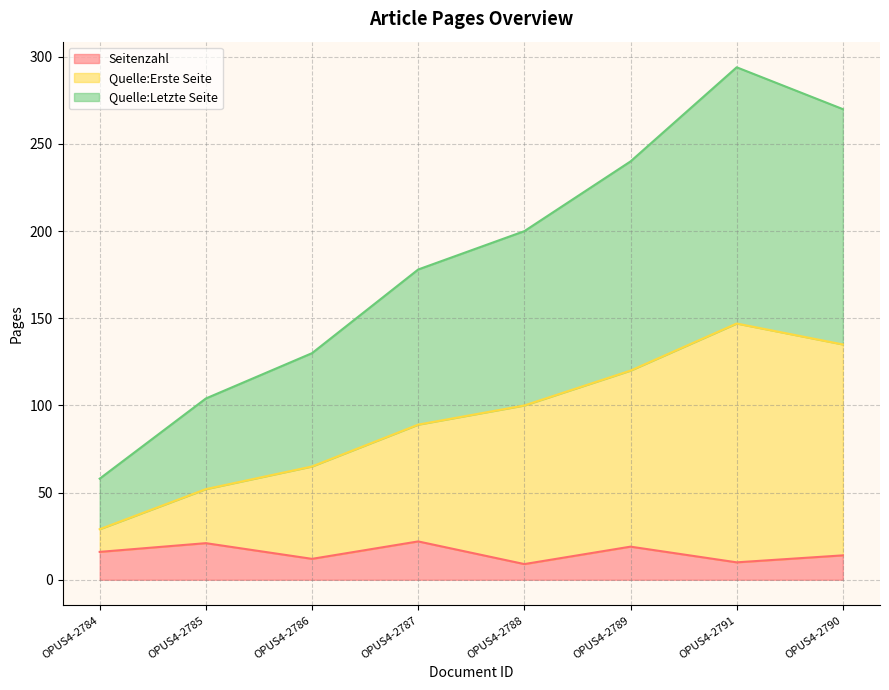

At which category is the sum across all series the highest?

OPUS4-2791